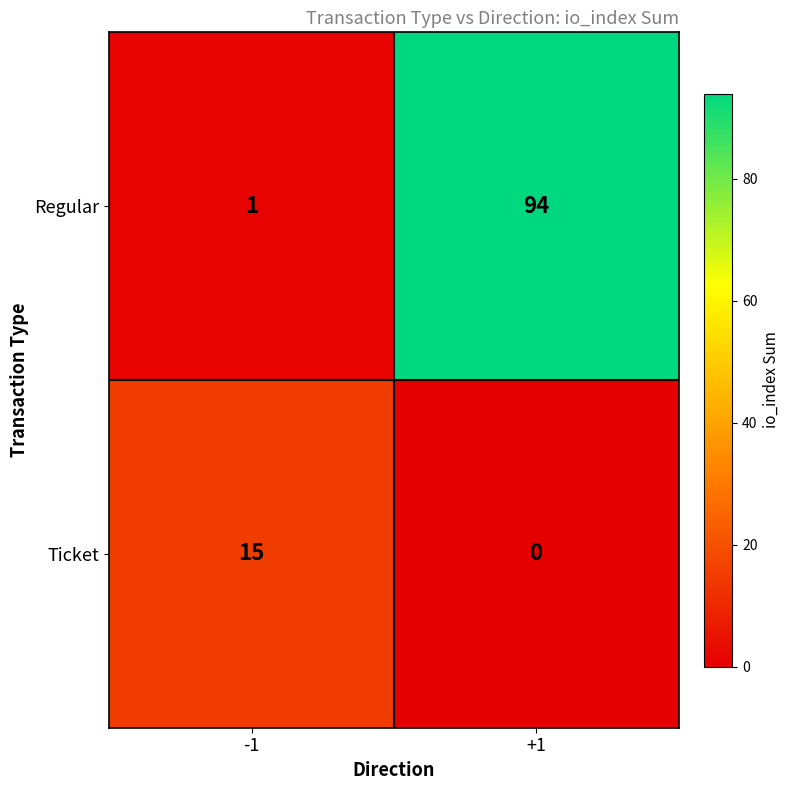

What is the maximum value shown in the chart?

94